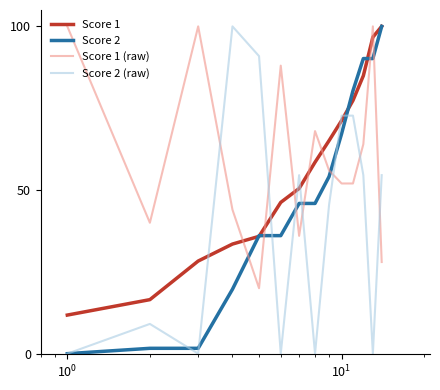

What is the highest value of the Score 2 (raw) series?

100.0